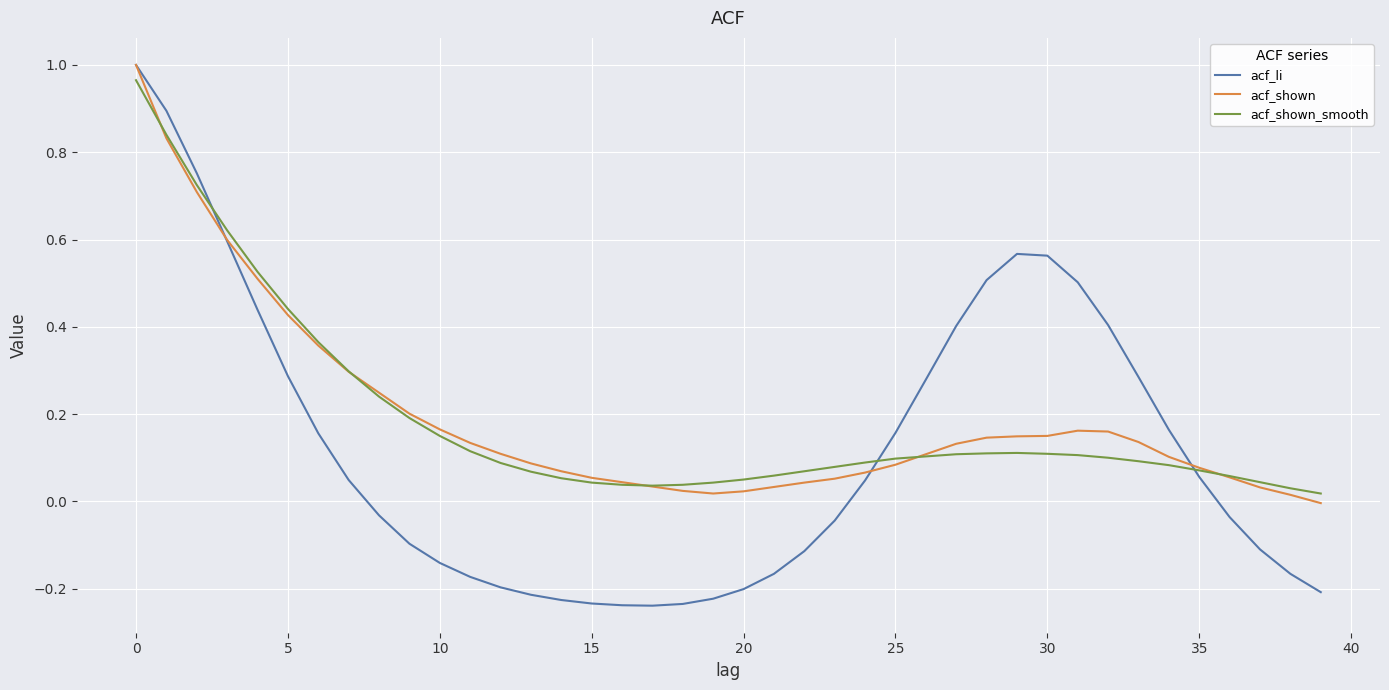

Which series has the widest spread of values?

acf_li